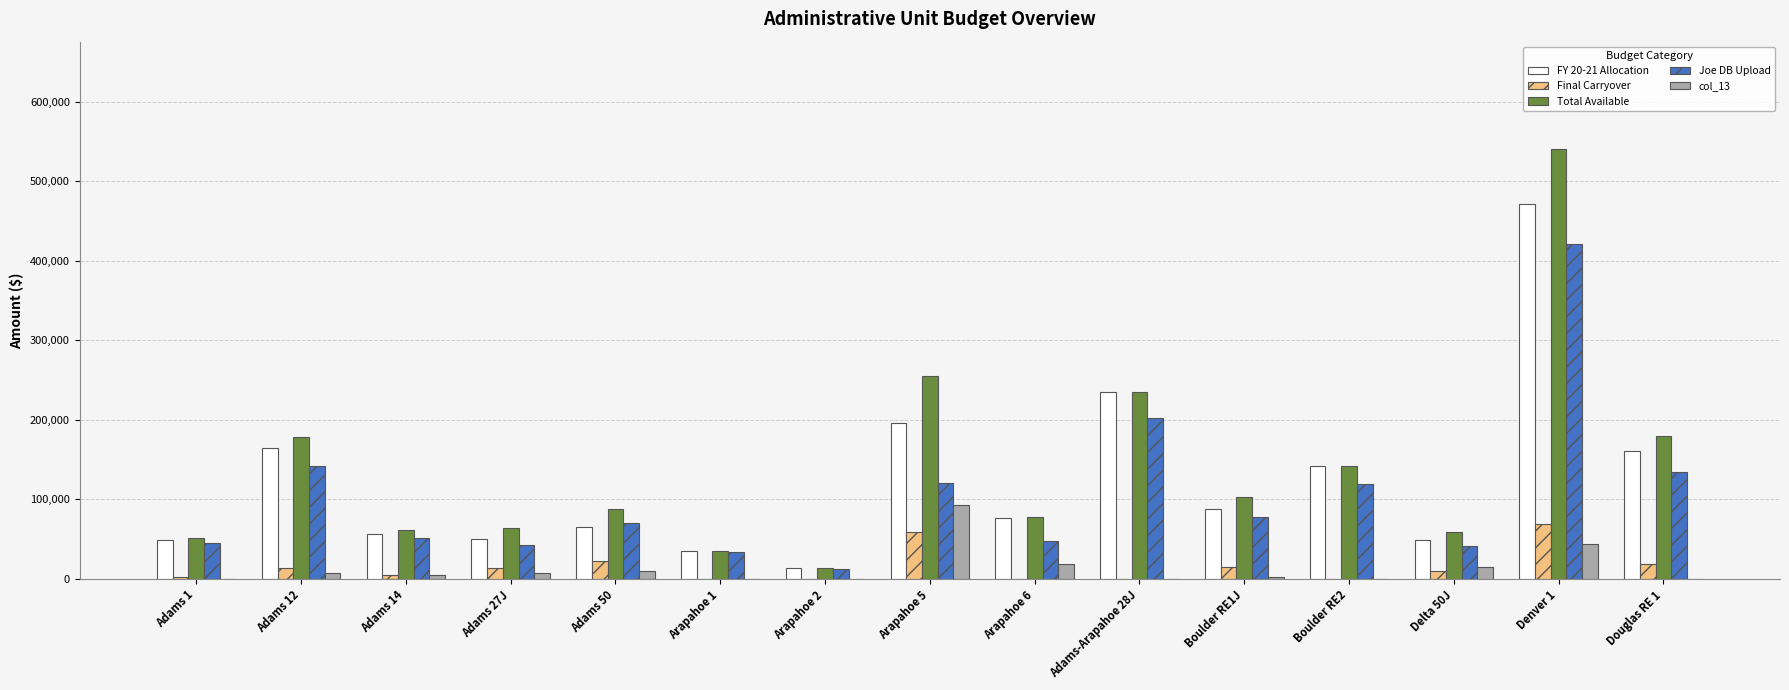

What is the sum of all Final Carryover values?

230669